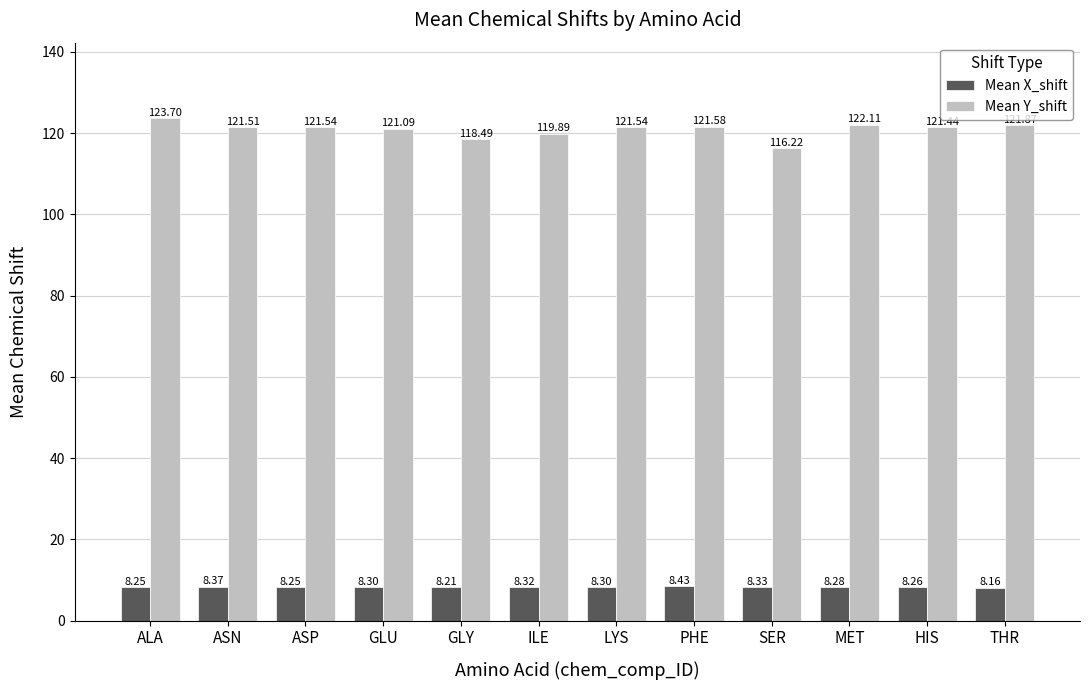

Which series has the largest range (max minus min)?

Mean Y_shift